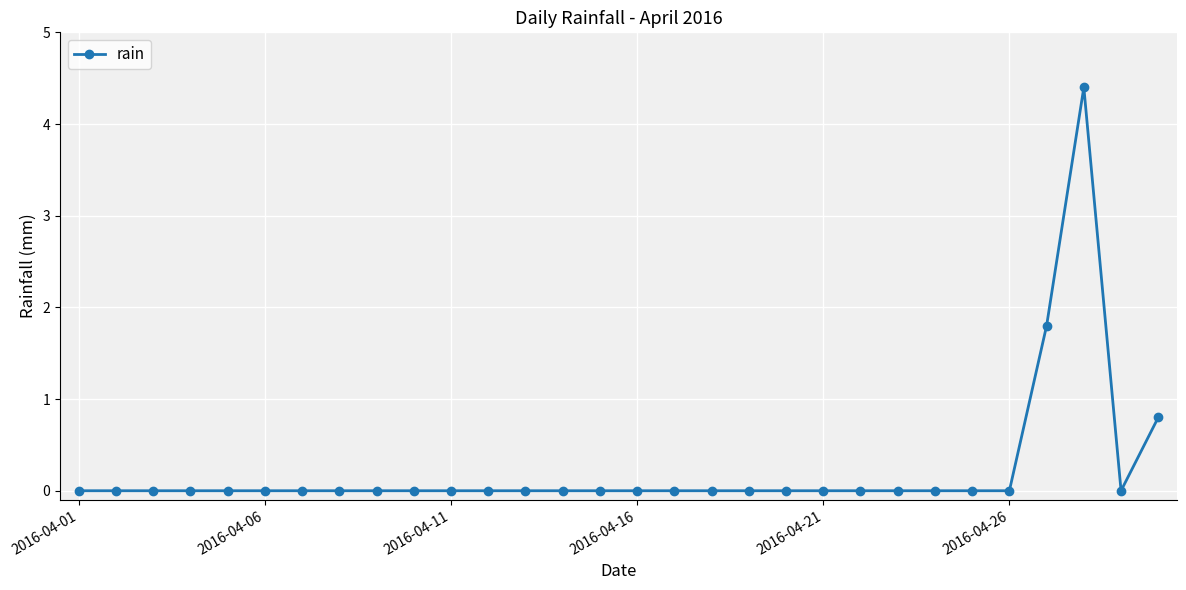

True or false: the data has more than 0 interior local peaks.

True